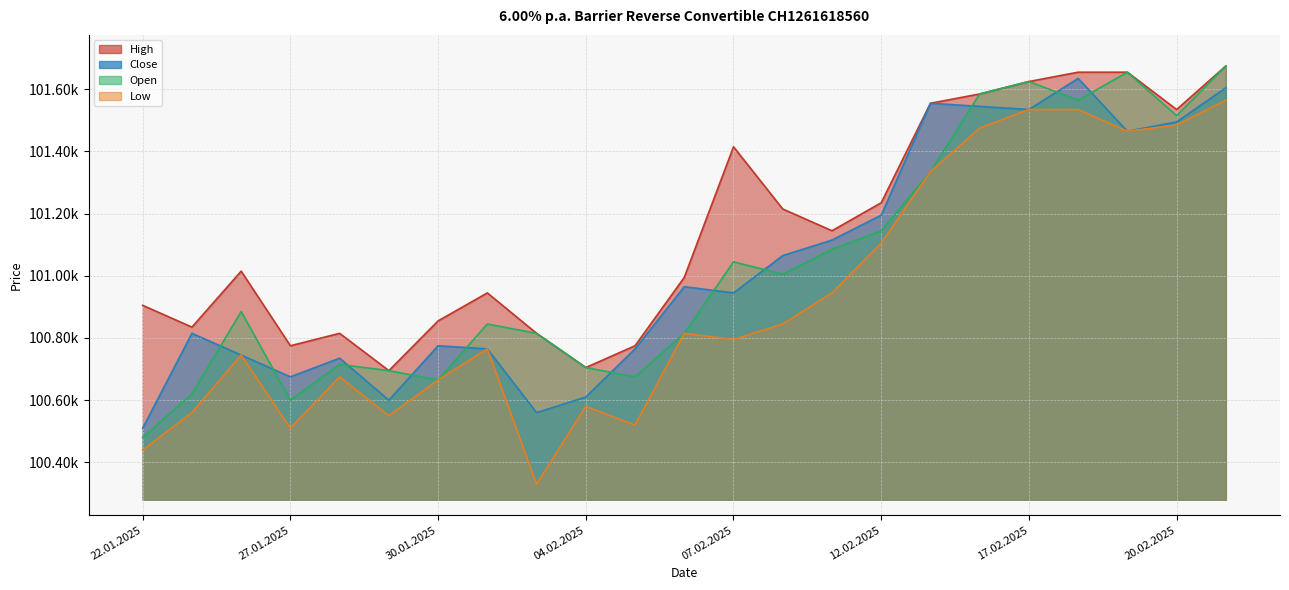

The Low series shows 100580 at 04.02.2025. True or false?

True